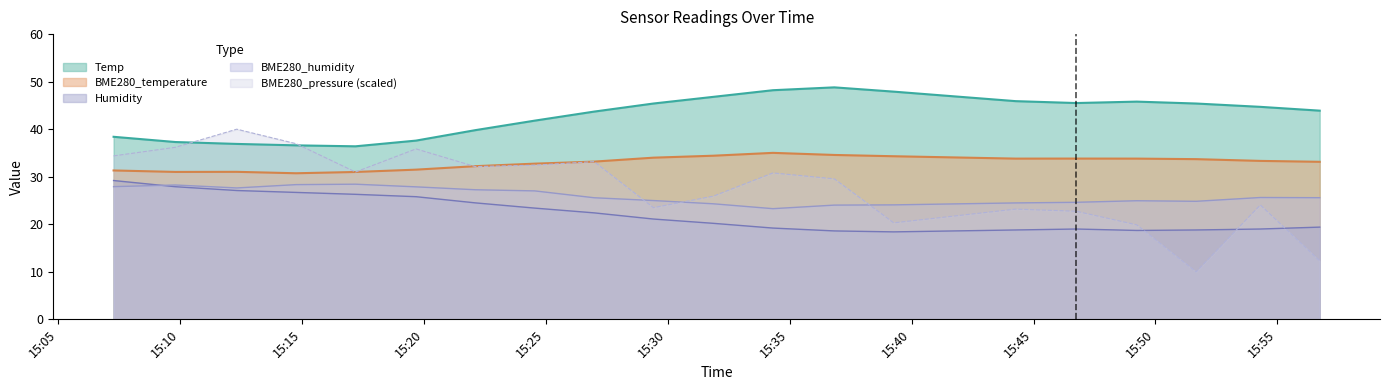

In Humidity, how many points are lower than both neighbors (excluding endpoints)?

2